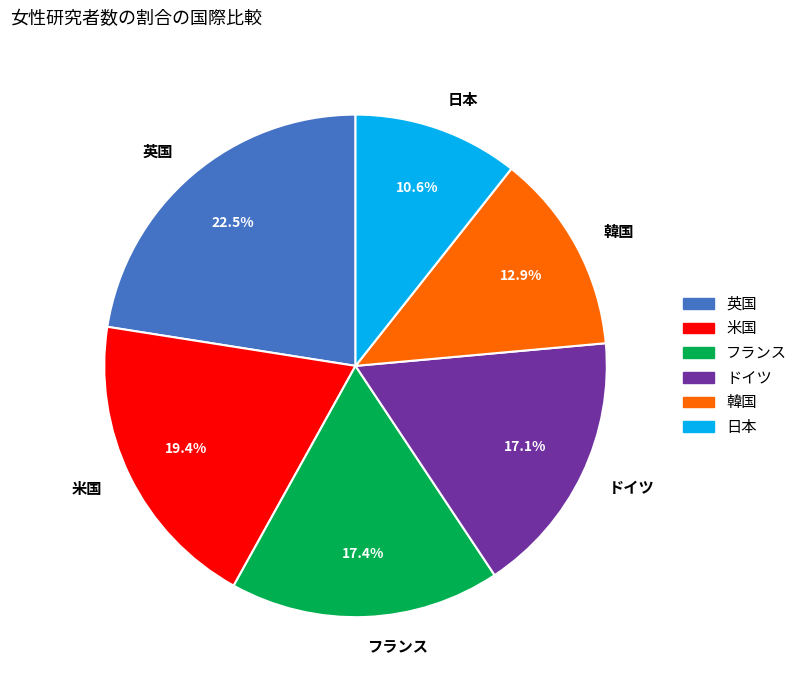

What is the smallest slice in the pie chart?

日本